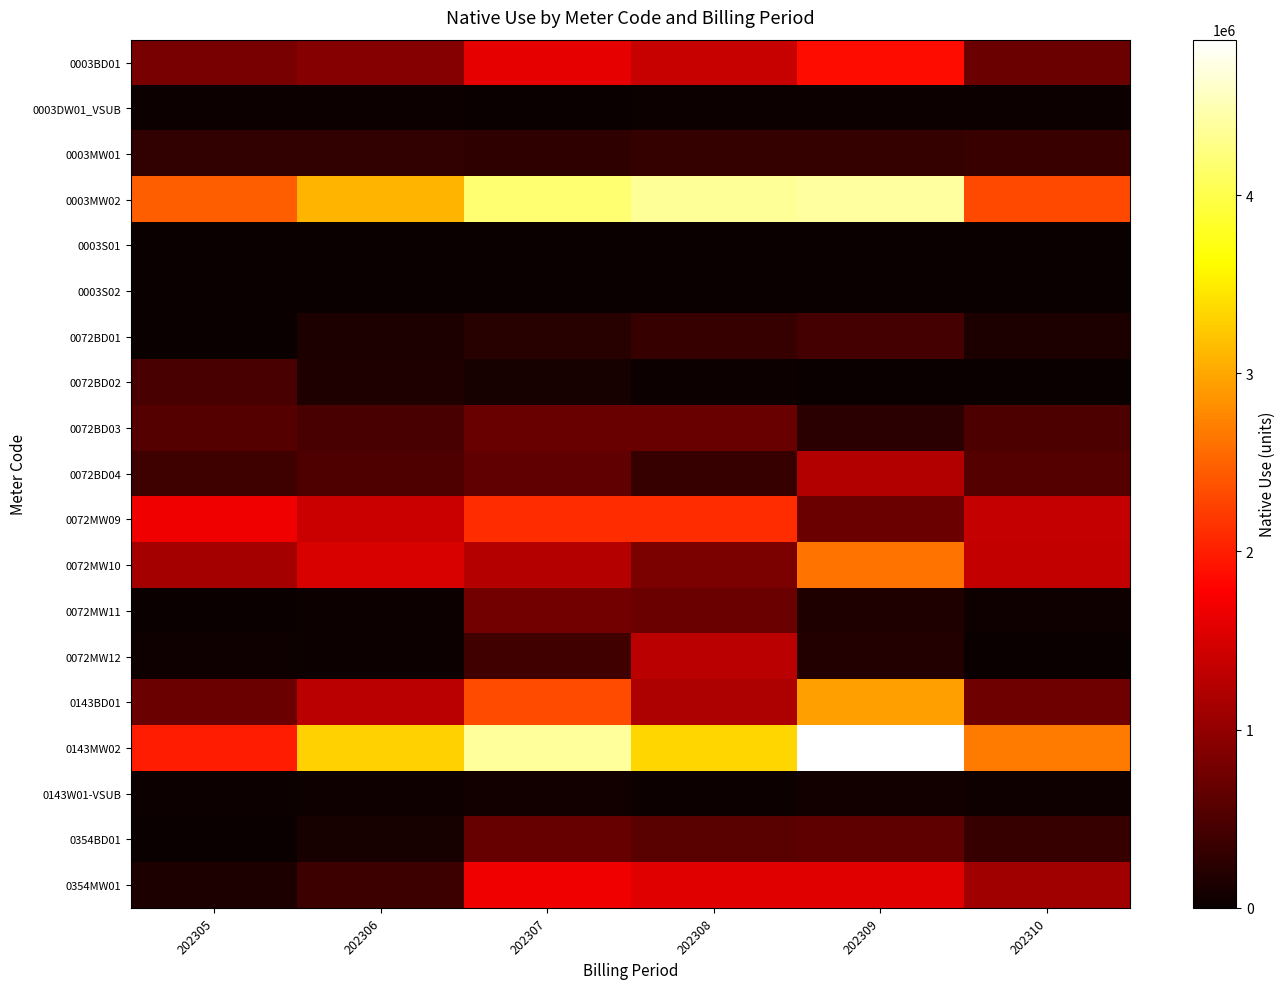

Which series has the largest range (max minus min)?

0143MW02